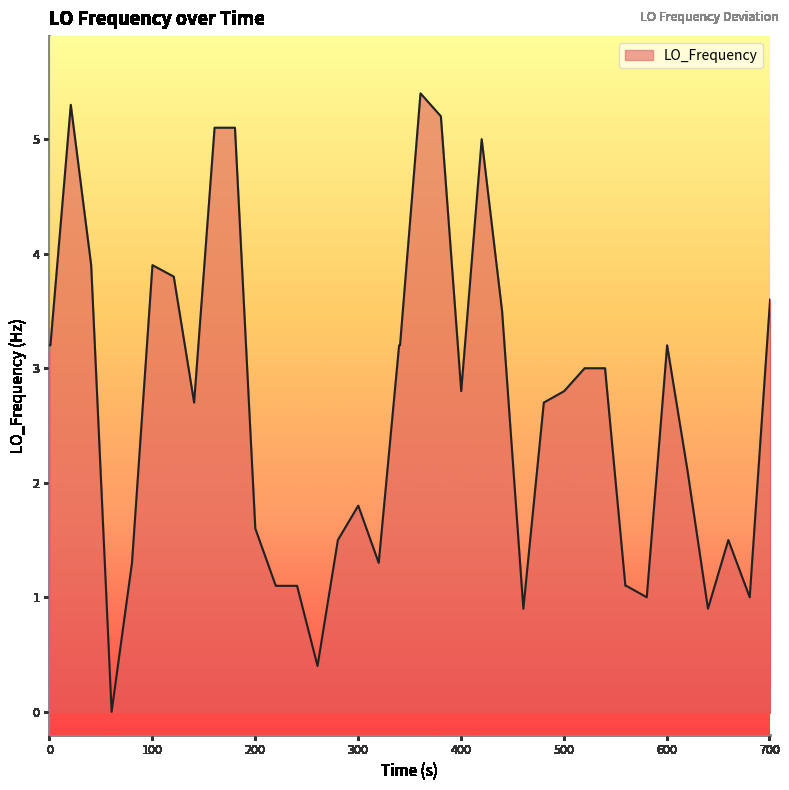

What is the maximum value shown in the chart?

5.4